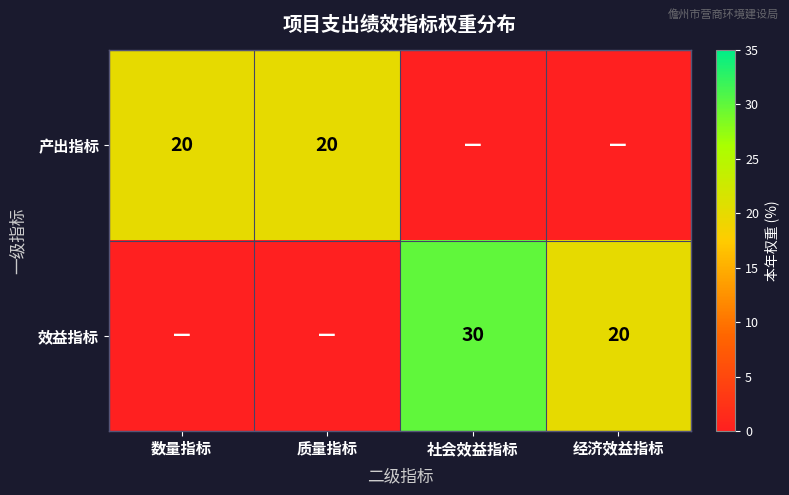

What is the sum of the 效益指标 values at 经济效益指标 and 社会效益指标?

50